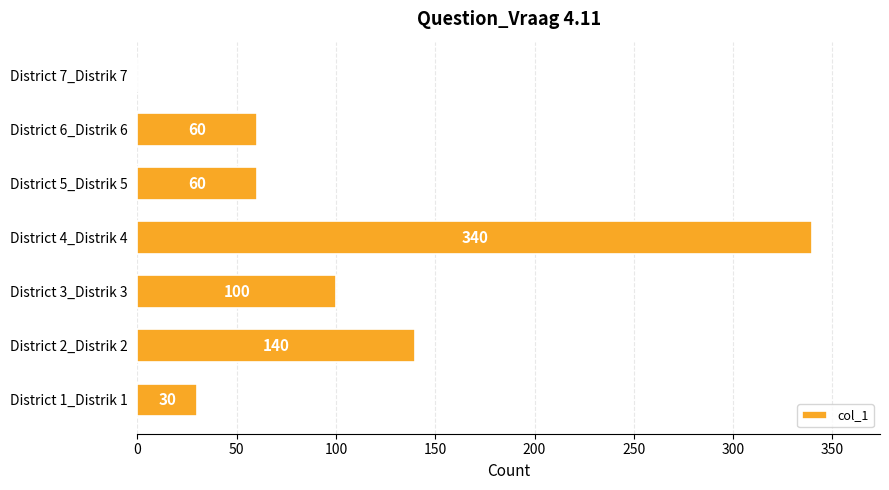

Reading bottom to top, list all the values displayed in this chart.

District 1_Distrik 1=30	District 2_Distrik 2=140	District 3_Distrik 3=100	District 4_Distrik 4=340	District 5_Distrik 5=60	District 6_Distrik 6=60	District 7_Distrik 7=0